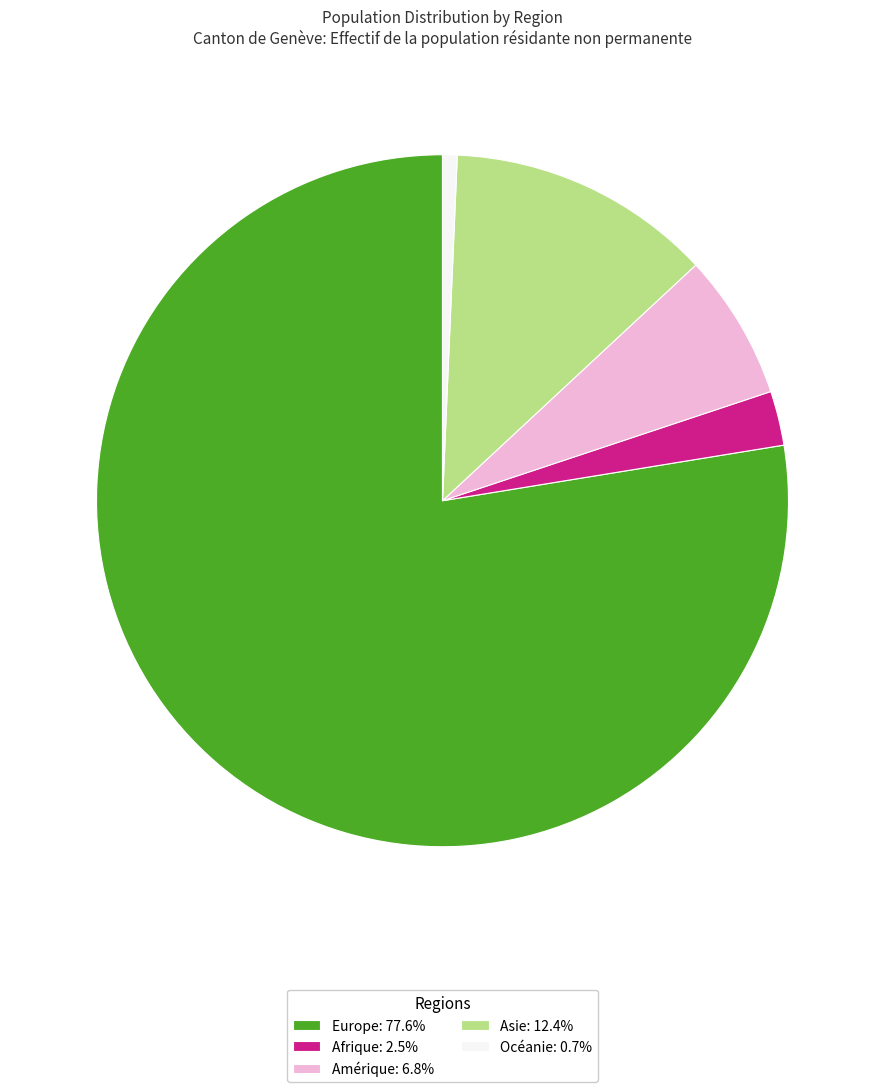

How many slices are in this pie chart?

5